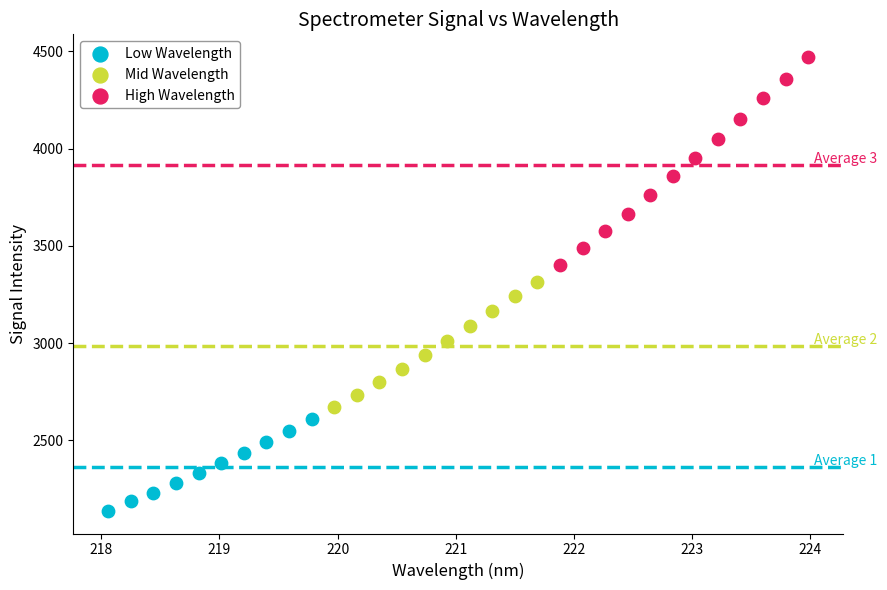

Which series has the largest Y range (max minus min)?

High Wavelength